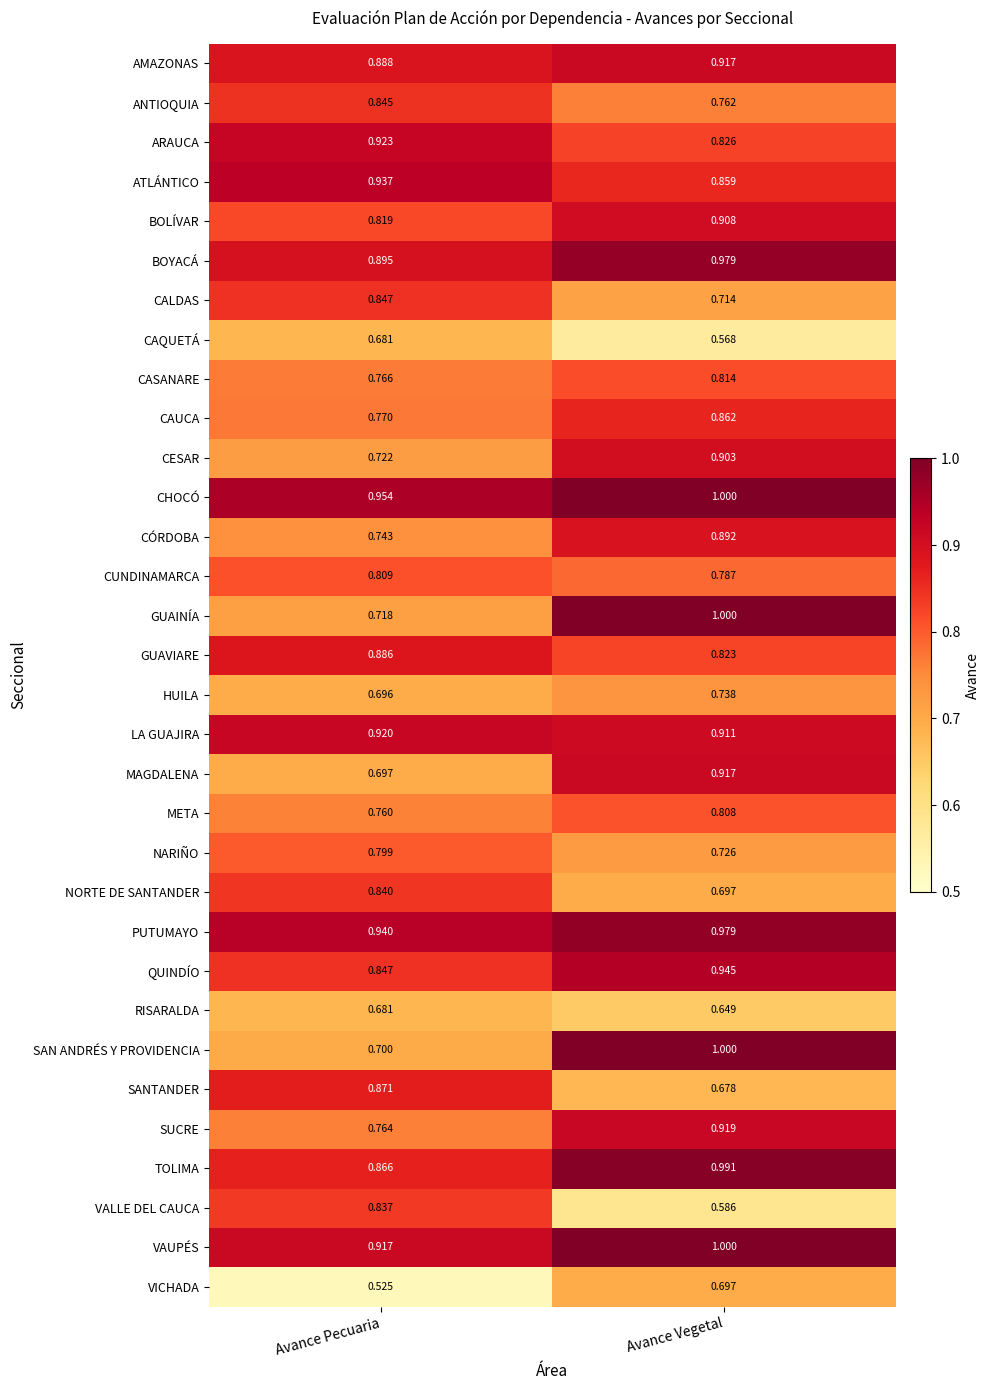

Where is NARIÑO nearest to the value 0?

Avance Vegetal